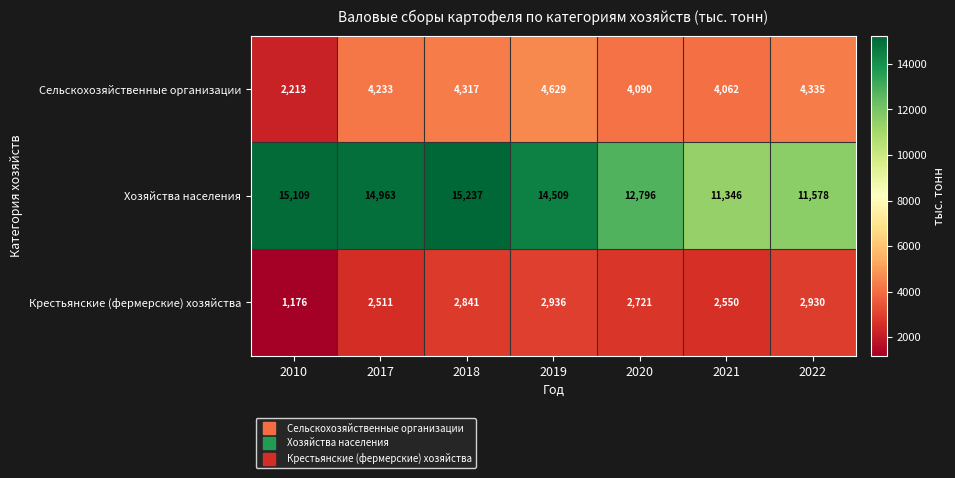

Is it true that Хозяйства населения equals 9365 at 2018?

False